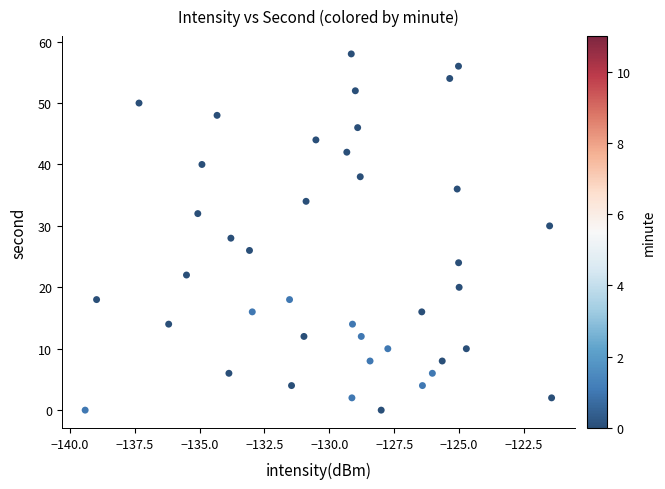

What is the range of Y values (max minus min)?

58